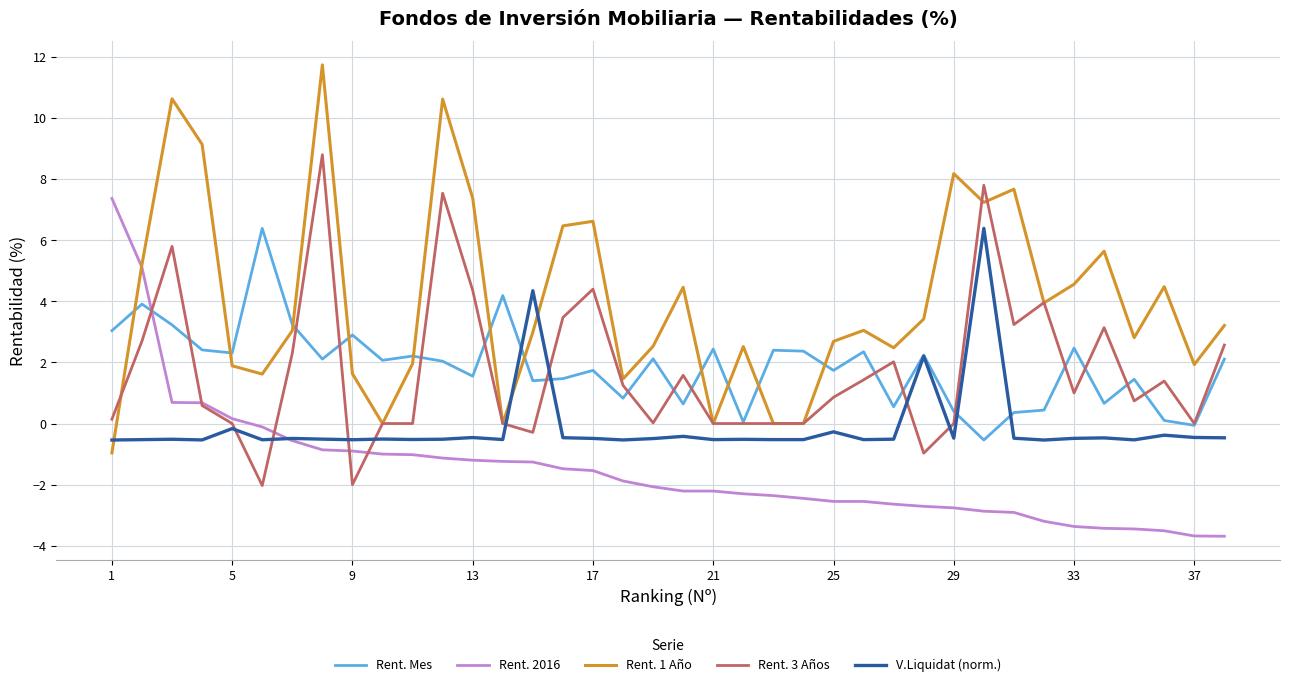

Which series has the widest spread of values?

Rent. 1 Año